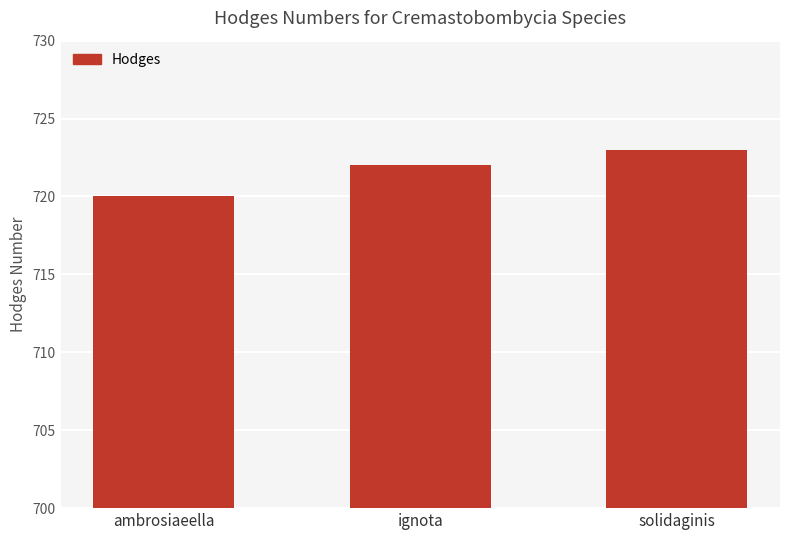

Is it true that the value at ignota is 202?

False